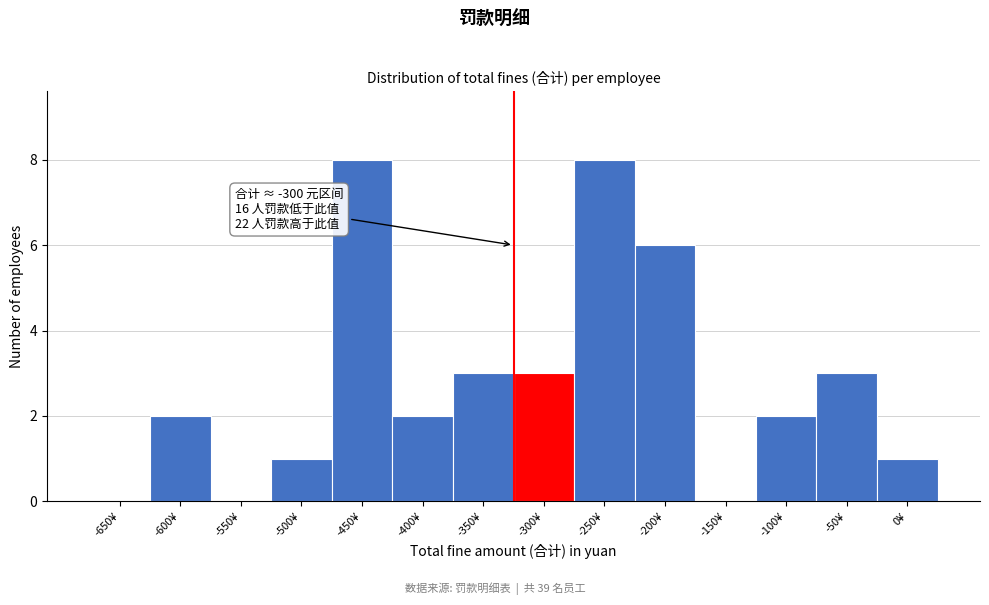

Reading left to right, transcribe all the data shown in this chart.

-650¥=0	-600¥=2	-550¥=0	-500¥=1	-450¥=8	-400¥=2	-350¥=3	-300¥=3	-250¥=8	-200¥=6	-150¥=0	-100¥=2	-50¥=3	0¥=1